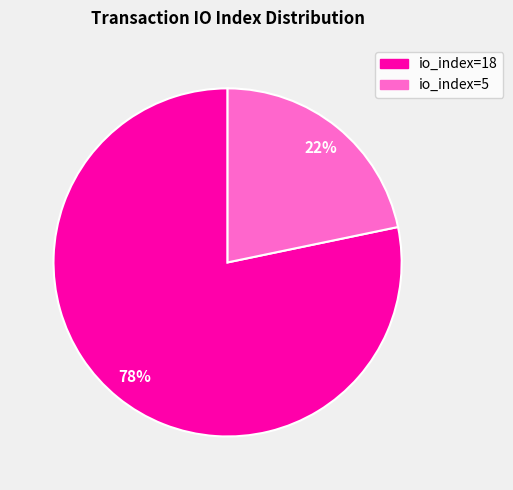

Is the sum of io_index=18 and io_index=5 greater than half?

Yes